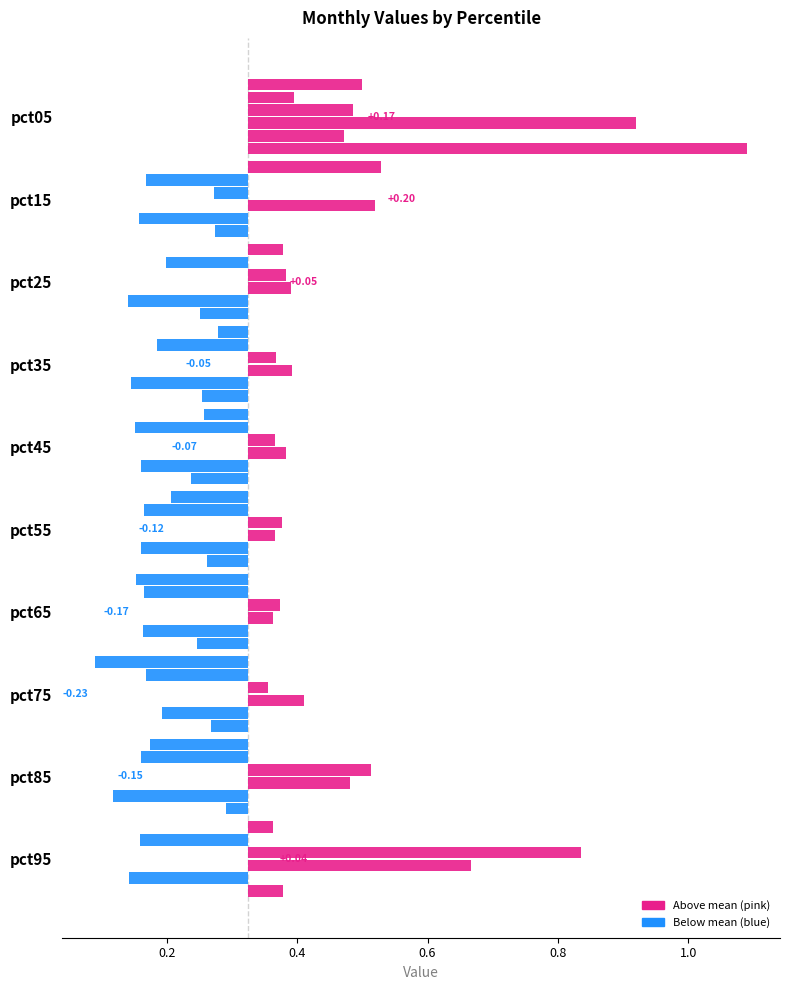

How many Feb values are between 0 and 1?

10